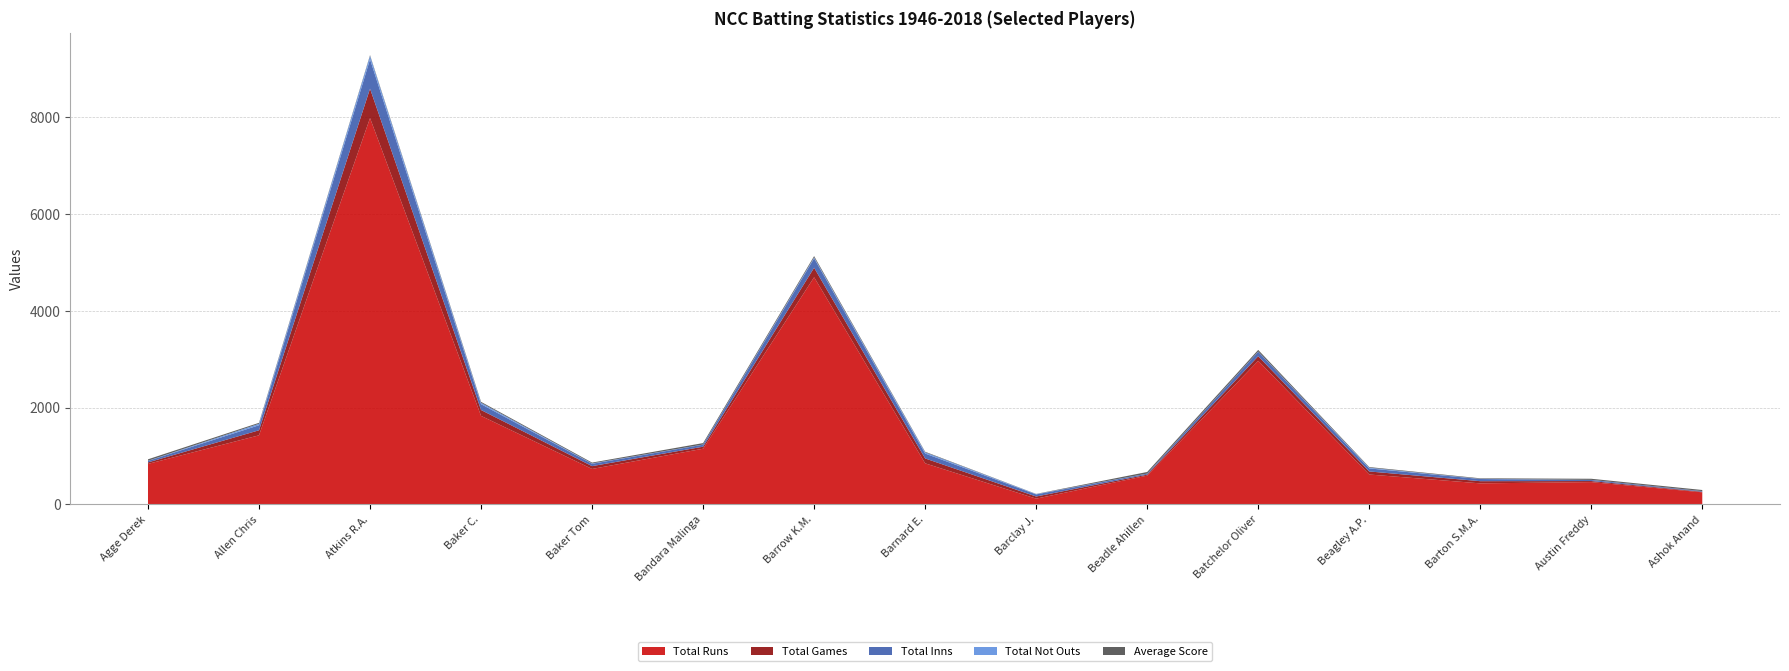

Reading left to right, list all the values displayed in this chart.

Average Score: Agge Derek=29.9	Allen Chris=19.6	Atkins R.A.=14.9	Baker C.=19.7	Baker Tom=17.5	Bandara Malinga=29.5	Barrow K.M.=26.5	Barnard E.=11.3	Barclay J.=3.2	Beadle Ahillen=33.1	Batchelor Oliver=33.4	Beagley A.P.=12.9	Barton S.M.A.=10.6	Austin Freddy=23.1	Ashok Anand=22.8
Total Runs: Agge Derek=838.0	Allen Chris=1429.0	Atkins R.A.=7986.0	Baker C.=1831.0	Baker Tom=734.0	Bandara Malinga=1152.0	Barrow K.M.=4696.0	Barnard E.=850.0	Barclay J.=120.0	Beadle Ahillen=596.0	Batchelor Oliver=2968.0	Beagley A.P.=619.0	Barton S.M.A.=436.0	Austin Freddy=462.0	Ashok Anand=251.0
Total Games: Agge Derek=31.0	Allen Chris=104.0	Atkins R.A.=607.0	Baker C.=121.0	Baker Tom=58.0	Bandara Malinga=42.0	Barrow K.M.=196.0	Barnard E.=101.0	Barclay J.=44.0	Beadle Ahillen=20.0	Batchelor Oliver=96.0	Beagley A.P.=63.0	Barton S.M.A.=45.0	Austin Freddy=22.0	Ashok Anand=12.0
Total Not Outs: Agge Derek=3.0	Allen Chris=31.0	Atkins R.A.=72.0	Baker C.=28.0	Baker Tom=7.0	Bandara Malinga=3.0	Barrow K.M.=19.0	Barnard E.=26.0	Barclay J.=7.0	Beadle Ahillen=2.0	Batchelor Oliver=4.0	Beagley A.P.=15.0	Barton S.M.A.=4.0	Austin Freddy=2.0	Ashok Anand=1.0
Total Inns: Agge Derek=31.0	Allen Chris=104.0	Atkins R.A.=607.0	Baker C.=121.0	Baker Tom=49.0	Bandara Malinga=42.0	Barrow K.M.=196.0	Barnard E.=101.0	Barclay J.=44.0	Beadle Ahillen=20.0	Batchelor Oliver=93.0	Beagley A.P.=63.0	Barton S.M.A.=45.0	Austin Freddy=22.0	Ashok Anand=12.0